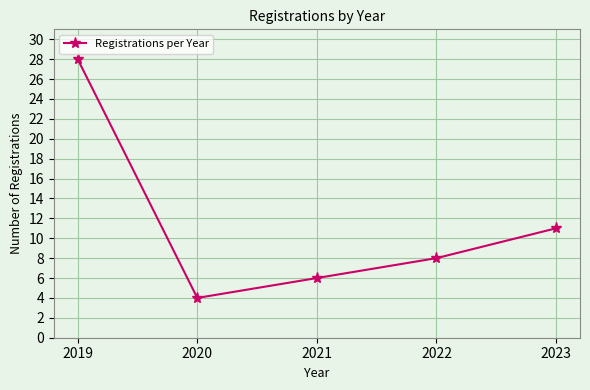

Count the number of data series in this chart.

1